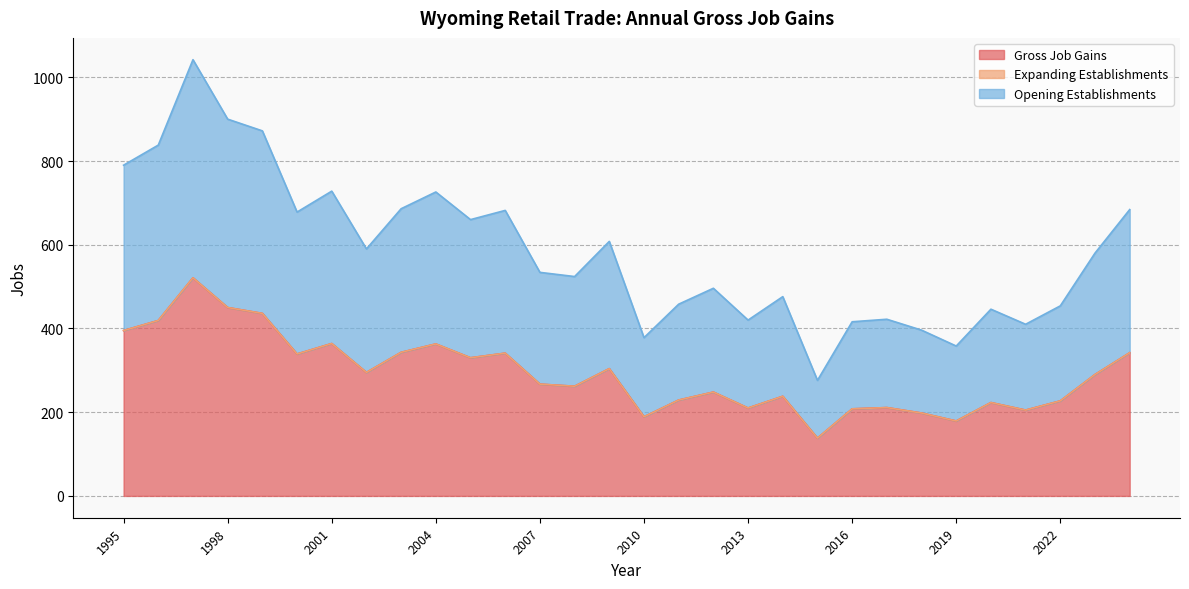

True or false: Gross Job Gains and Opening Establishments cross at least once.

False